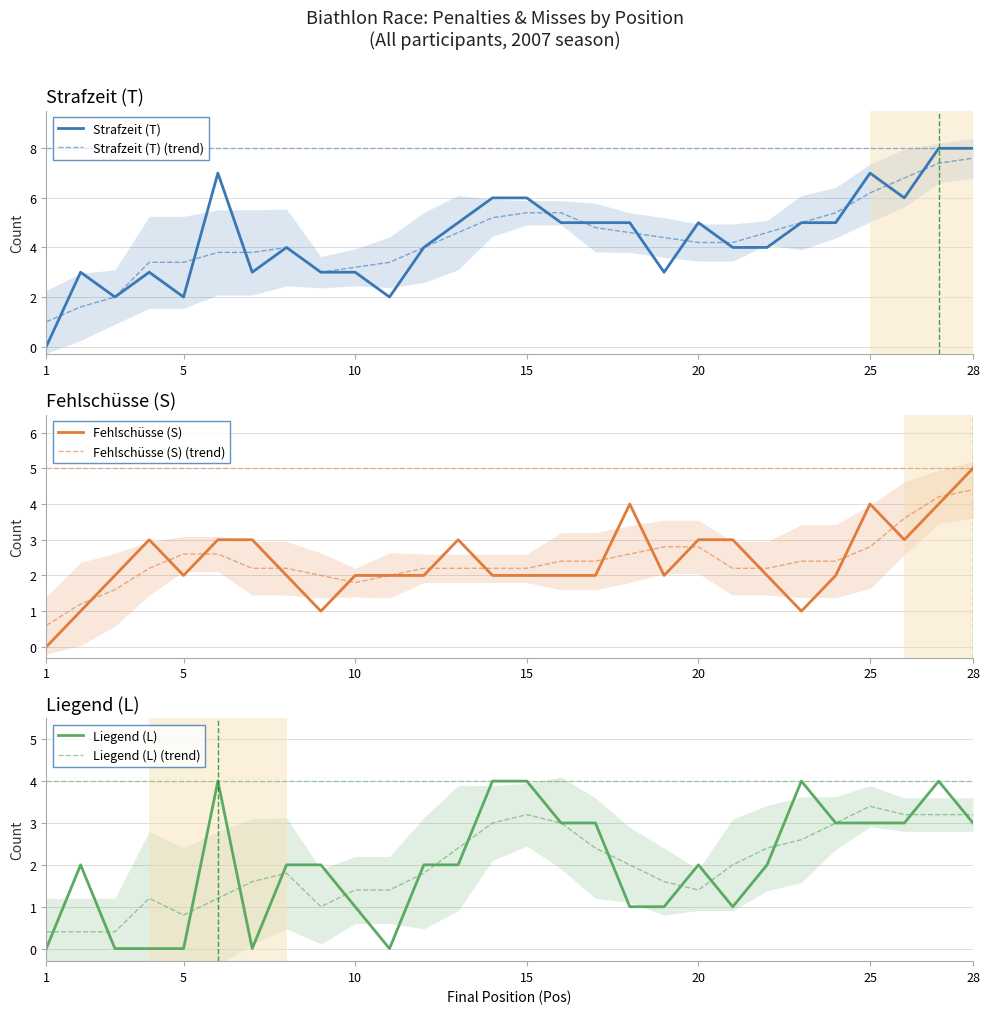

What is the lowest value of the Fehlschüsse (S) (trend) series?

0.6